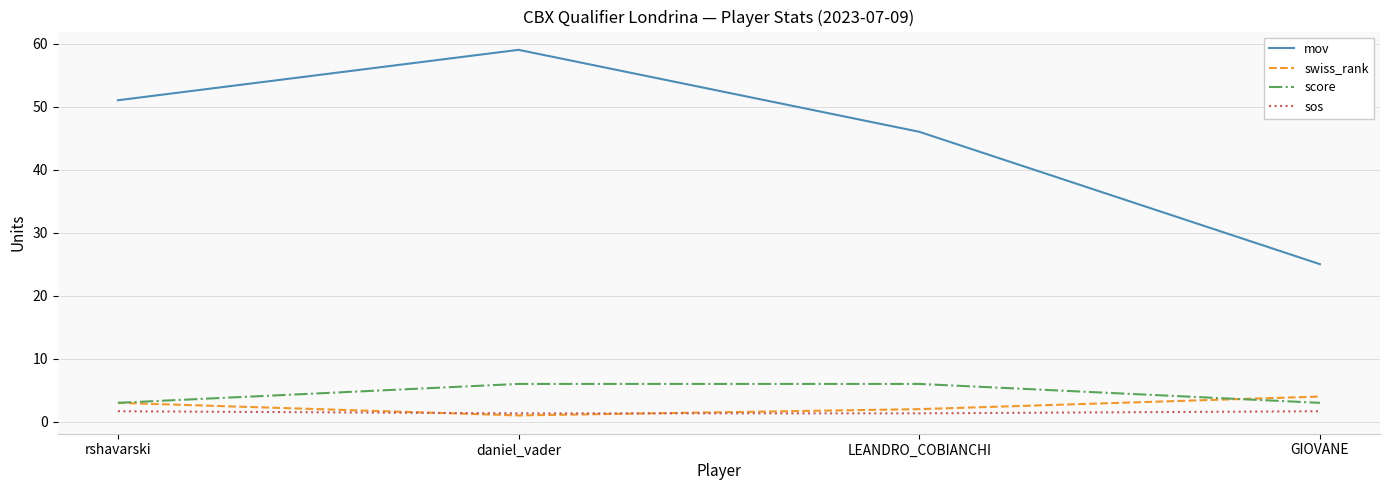

What is the maximum value shown in the chart?

59.0